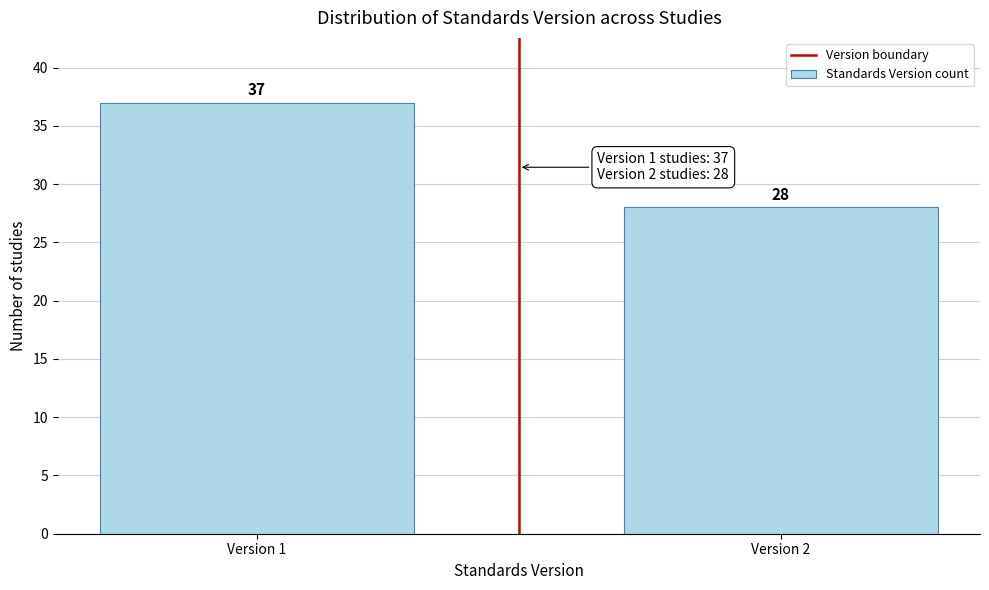

Reading left to right, list all the values displayed in this chart.

37	28